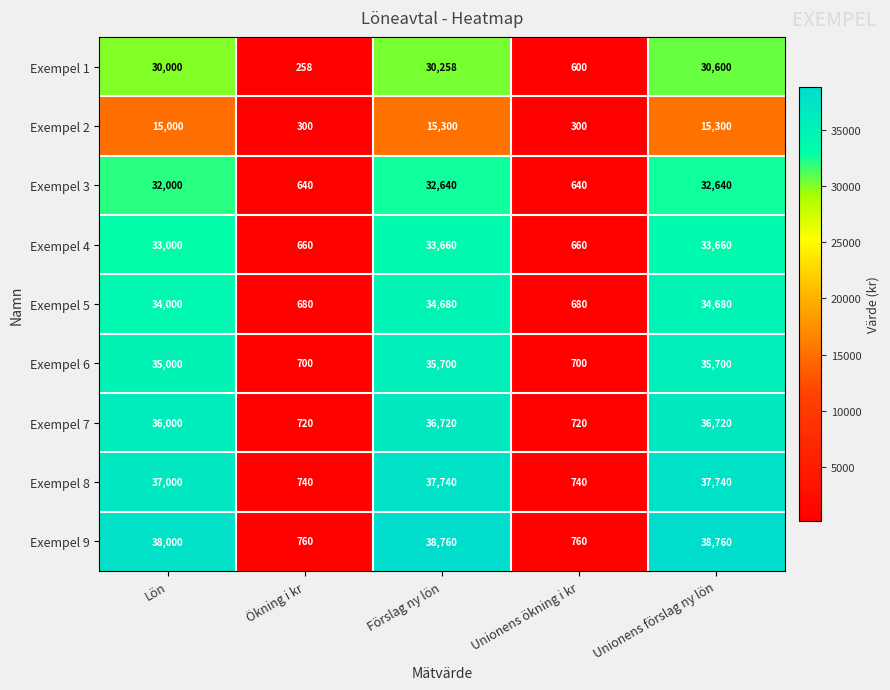

Which series changed the most between Ökning i kr and Unionens ökning i kr?

Exempel 1